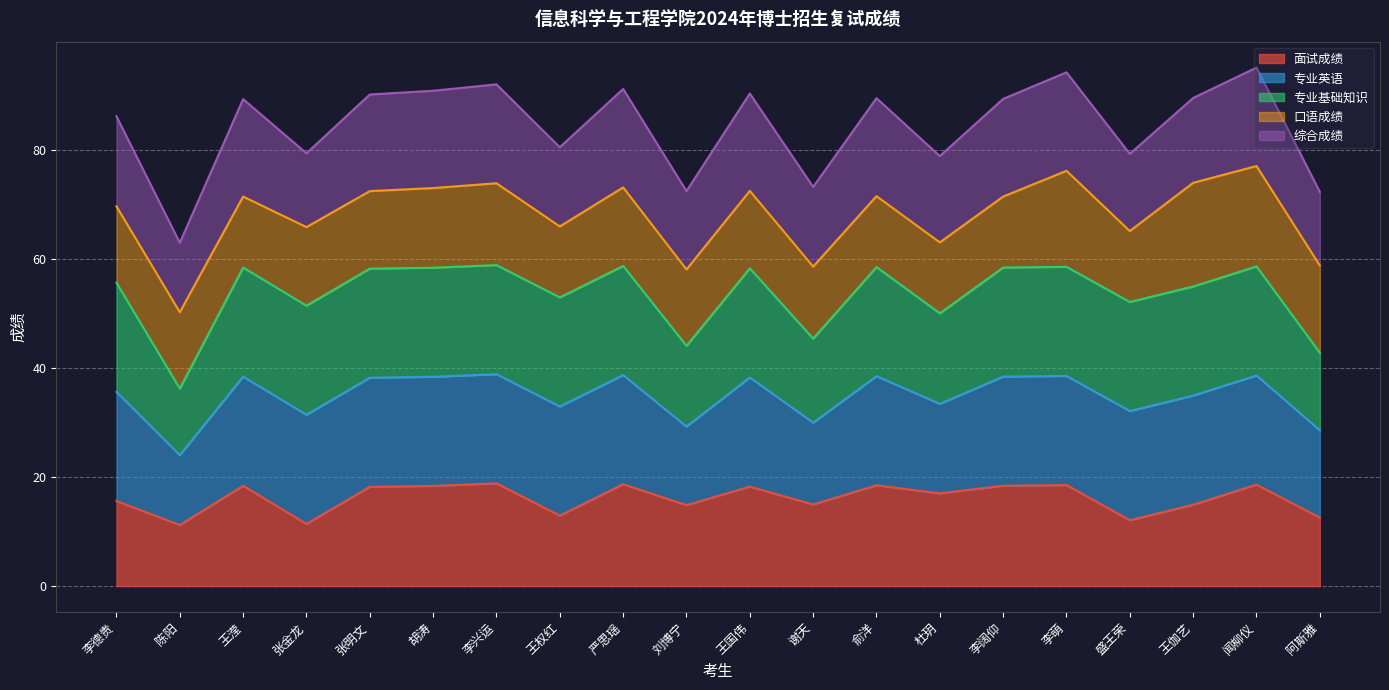

True or false: 综合成绩 and 专业基础知识 intersect in this chart.

True